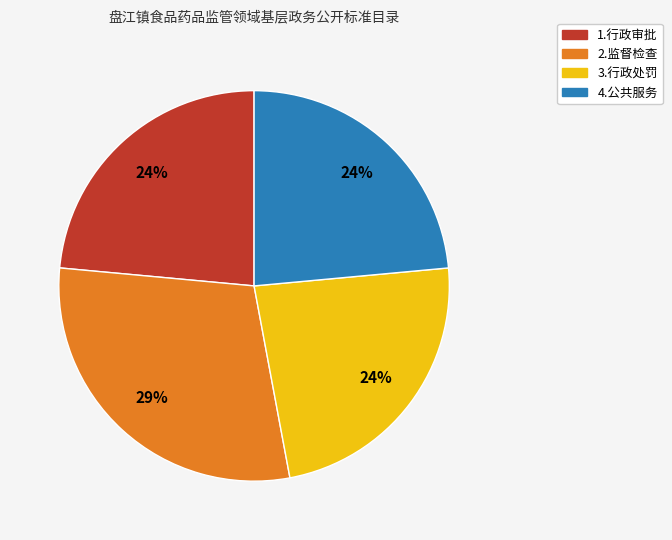

Which slice is the largest?

2.监督检查